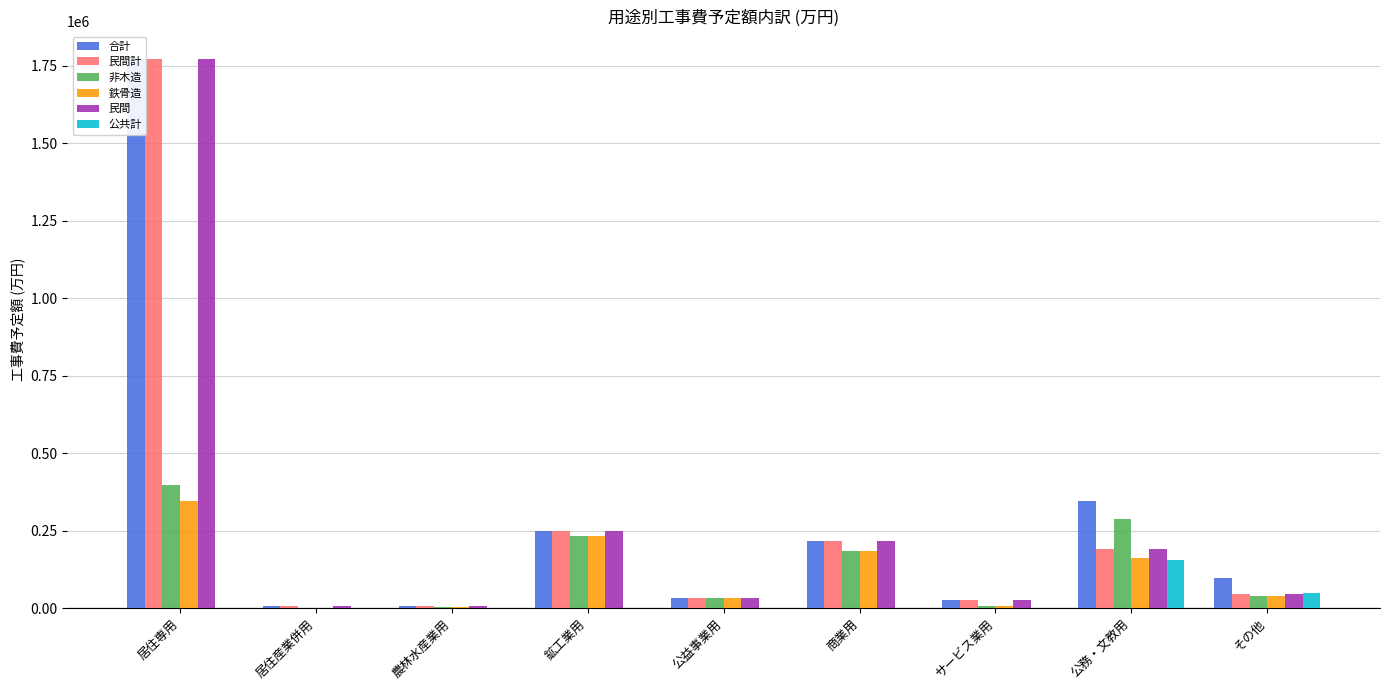

What is the label of the 1st bar from the right?

その他